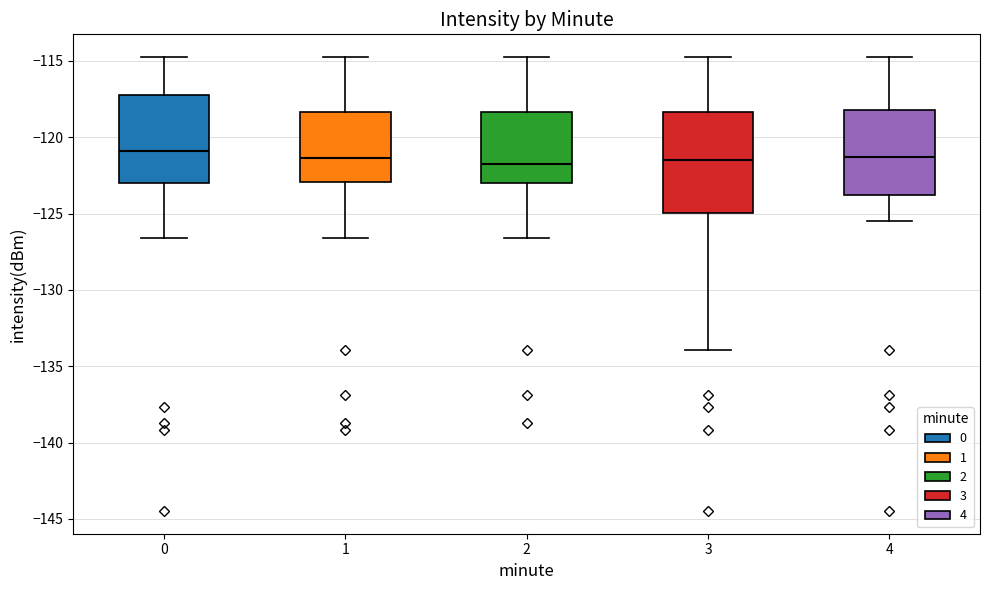

Where does the upper whisker of the box at x = 2 end on the y-axis? The values are not printed on the chart, so give them approximately, as read against the axis.

-115.0